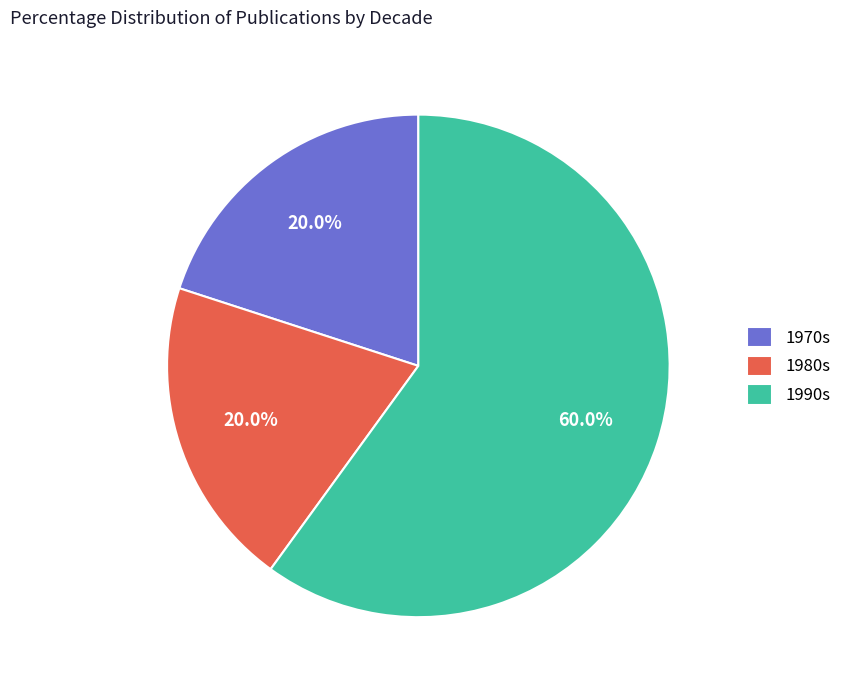

What is the ratio of the value at 1990s to the value at 1980s?

3.0